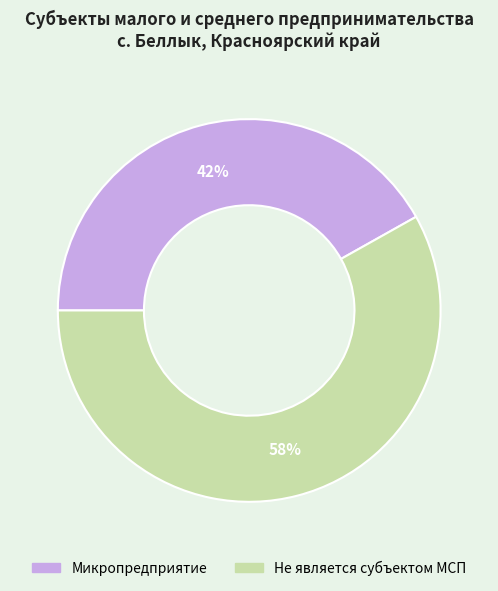

Which category accounts for the majority?

Не является субъектом МСП